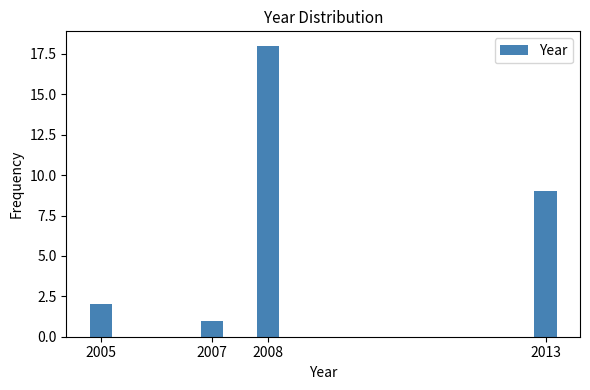

Reading left to right, what are all the values shown in this chart?

2	1	18	9